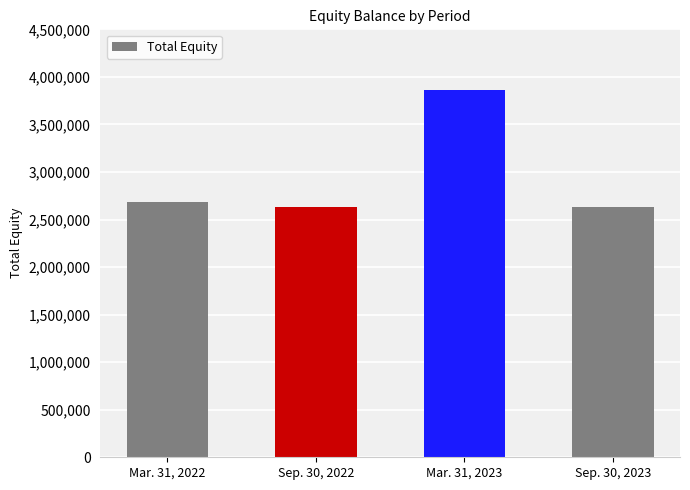

Are the bars horizontal?

No